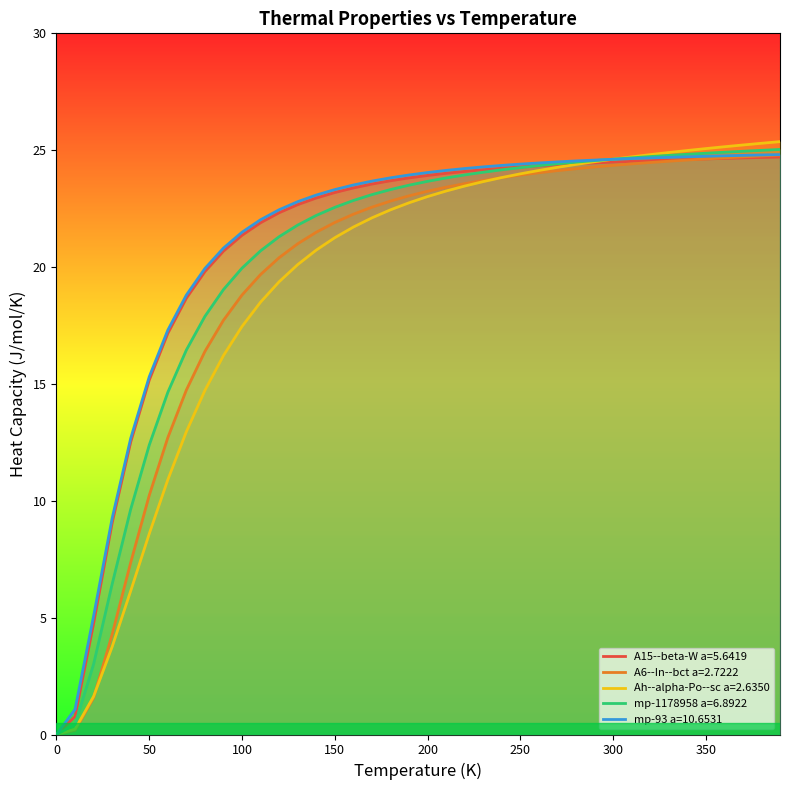

At which category is the sum across all series the highest?

390.0